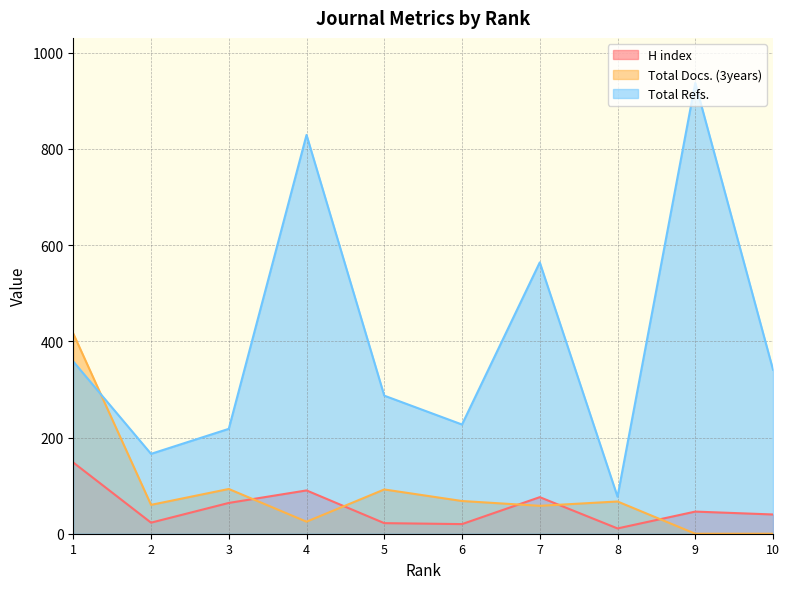

Rank the series at 4 from lowest to highest value.

Total Docs. (3years), H index, Total Refs.